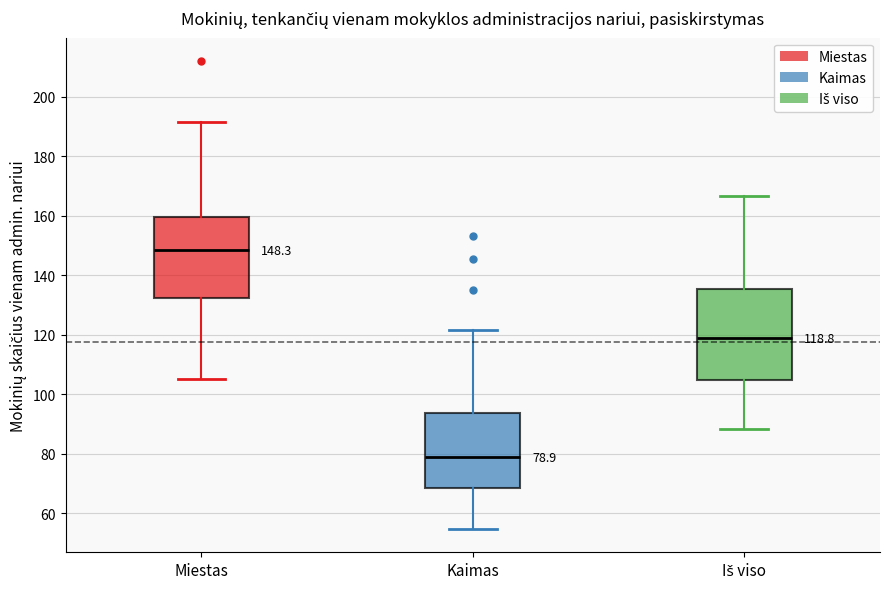

Which box has the highest median line?

Miestas